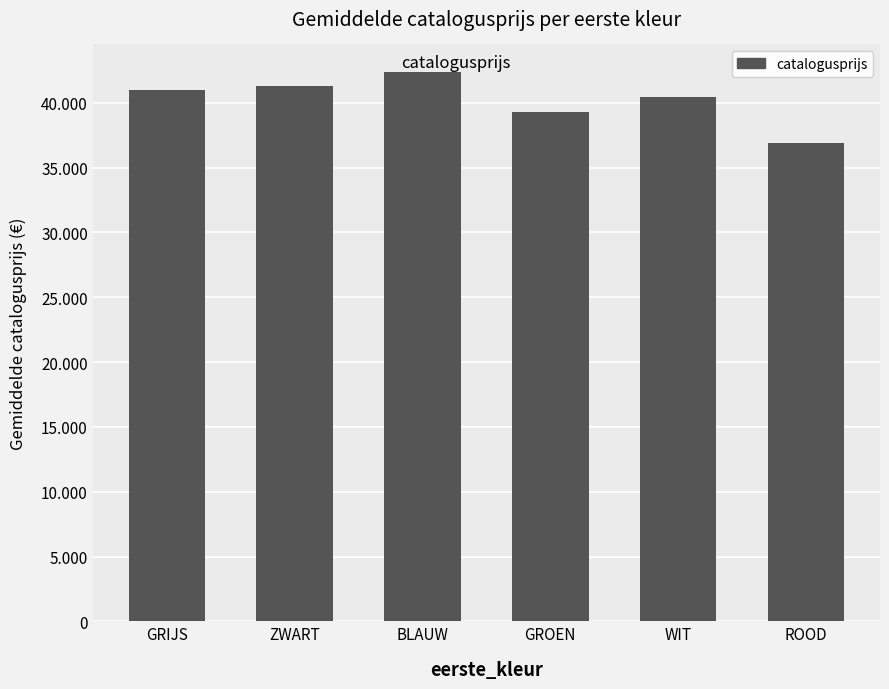

Reading right to left, extract all data points from this chart.

ROOD=36905	WIT=40438	GROEN=39295	BLAUW=42370	ZWART=41287	GRIJS=41014